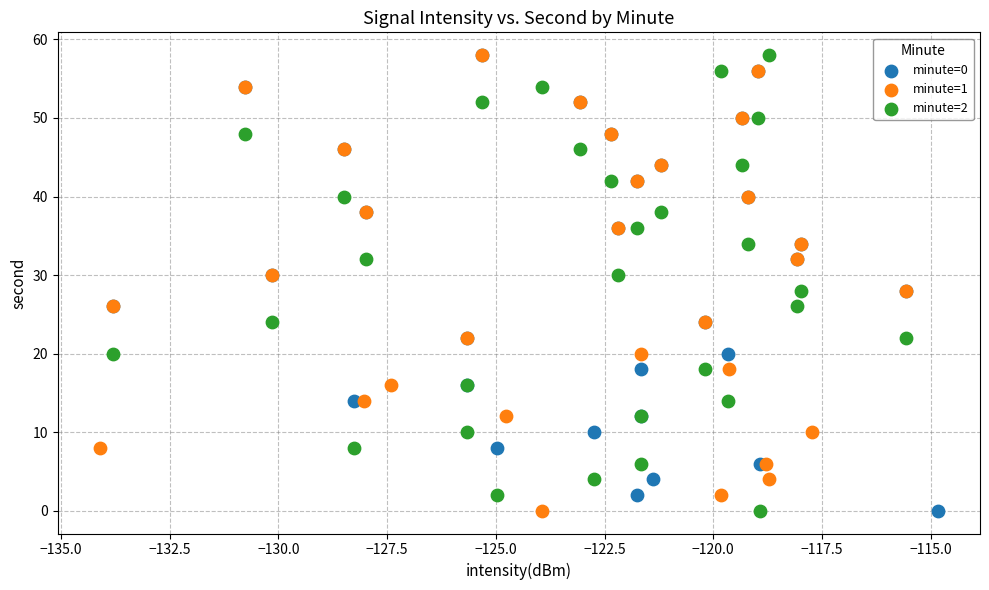

What are all the series names shown in the legend?

minute=0, minute=1, minute=2